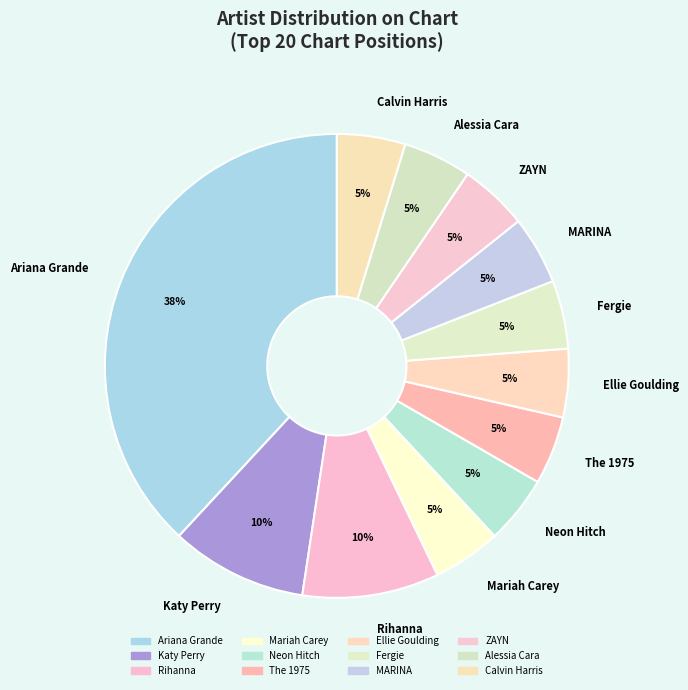

What percentage is the ZAYN slice, to the nearest percent?

5%